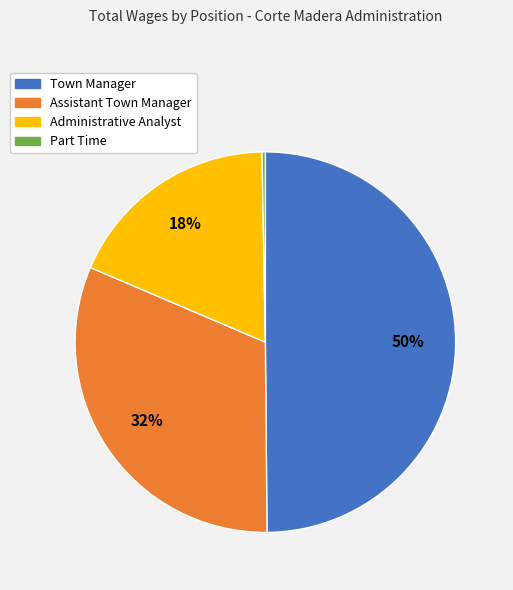

Is the sum of Administrative Analyst and Town Manager greater than half?

Yes